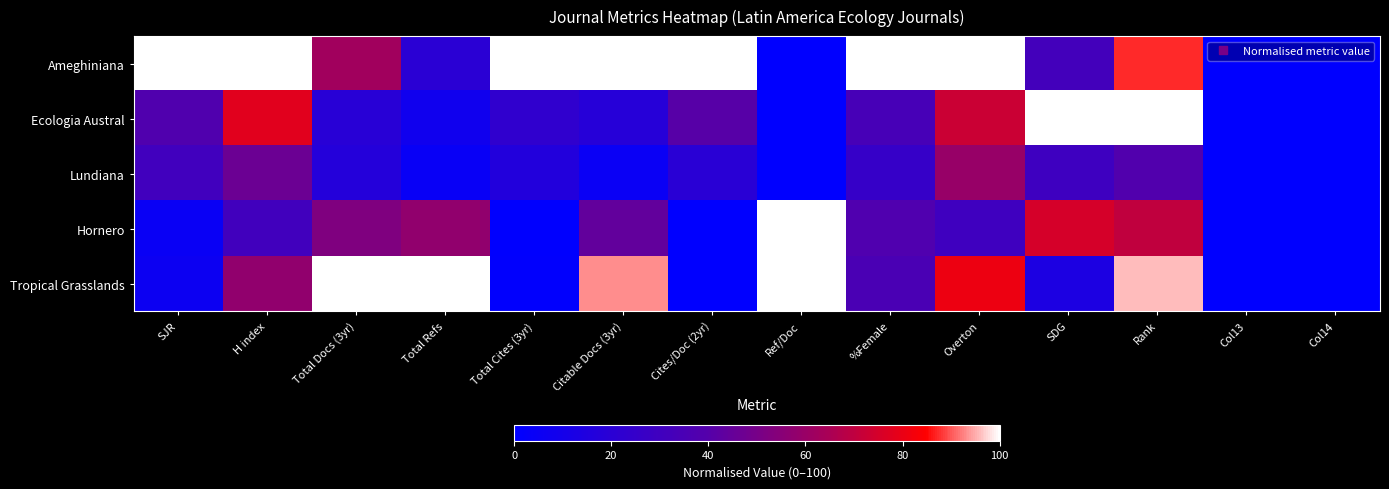

Reading left to right, list all the values displayed in this chart.

Ameghiniana: SJR=100.0	H index=100.0	Total Docs (3yr)=62.4	Total Refs=20.0	Total Cites (3yr)=100.0	Citable Docs (3yr)=100.0	Cites/Doc (2yr)=100.0	Ref/Doc=0.0	%Female=100.0	Overton=100.0	SDG=31.8	Rank=87.2	Col13=0.0	Col14=0.0
Ecologia Austral: SJR=38.0	H index=77.8	Total Docs (3yr)=19.4	Total Refs=8.2	Total Cites (3yr)=22.7	Citable Docs (3yr)=18.0	Cites/Doc (2yr)=40.9	Ref/Doc=0.0	%Female=33.8	Overton=72.3	SDG=100.0	Rank=100.0	Col13=0.0	Col14=0.0
Lundiana: SJR=30.7	H index=46.7	Total Docs (3yr)=17.2	Total Refs=3.9	Total Cites (3yr)=16.5	Citable Docs (3yr)=5.0	Cites/Doc (2yr)=19.7	Ref/Doc=0.0	%Female=25.7	Overton=59.6	SDG=29.5	Rank=38.3	Col13=0.0	Col14=0.0
Hornero: SJR=4.4	H index=31.1	Total Docs (3yr)=52.7	Total Refs=57.4	Total Cites (3yr)=0.4	Citable Docs (3yr)=44.0	Cites/Doc (2yr)=0.0	Ref/Doc=100.0	%Female=37.8	Overton=29.8	SDG=75.0	Rank=70.2	Col13=0.0	Col14=0.0
Tropical Grasslands: SJR=6.0	H index=57.8	Total Docs (3yr)=100.0	Total Refs=100.0	Total Cites (3yr)=0.8	Citable Docs (3yr)=93.0	Cites/Doc (2yr)=0.0	Ref/Doc=100.0	%Female=35.1	Overton=80.9	SDG=13.6	Rank=95.7	Col13=0.0	Col14=0.0